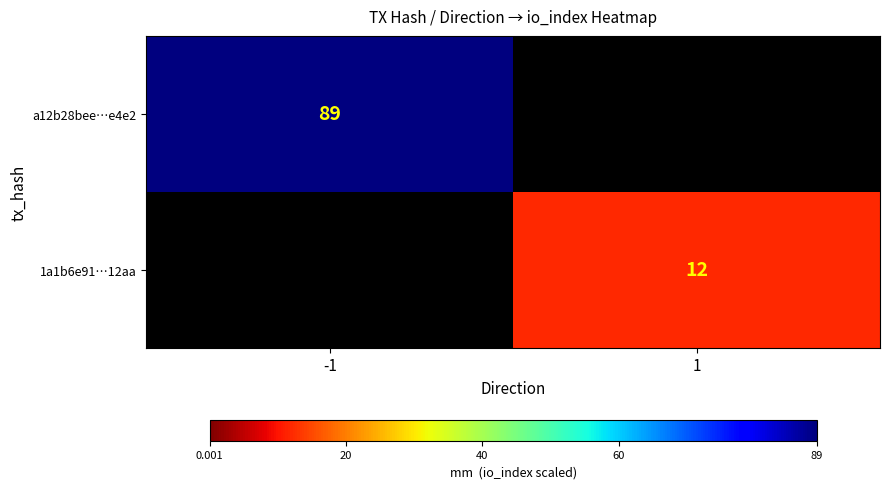

True or false: a12b28bee…e4e2 has a value of 89 at -1.

True